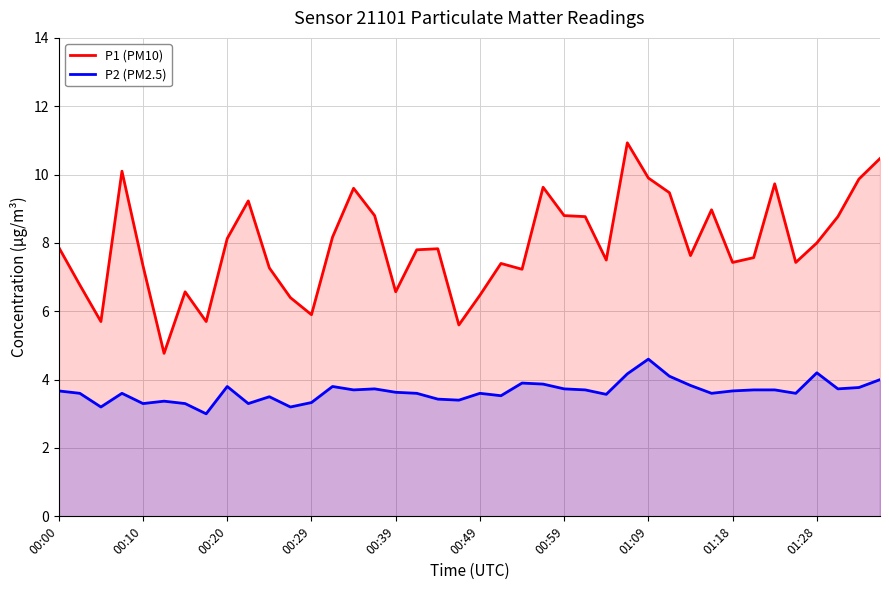

True or false: P2 (PM2.5) and P1 (PM10) intersect in this chart.

False